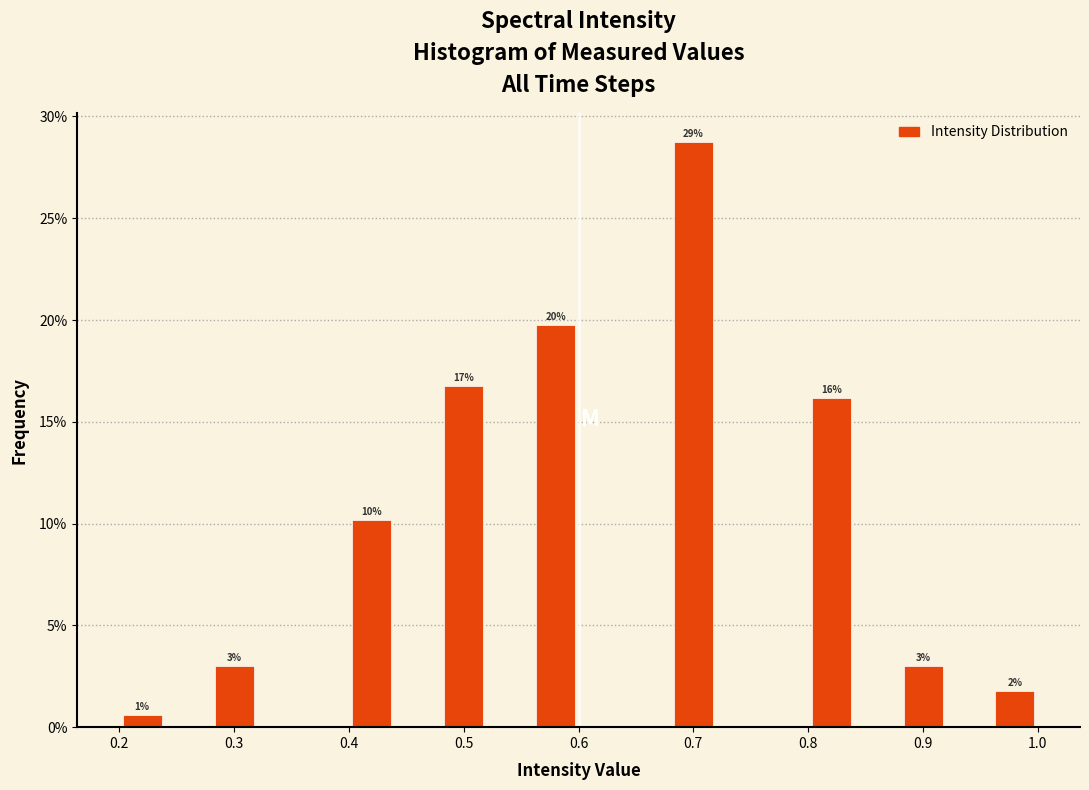

Which range on the x-axis has the tallest bar?

0.68 to 0.72